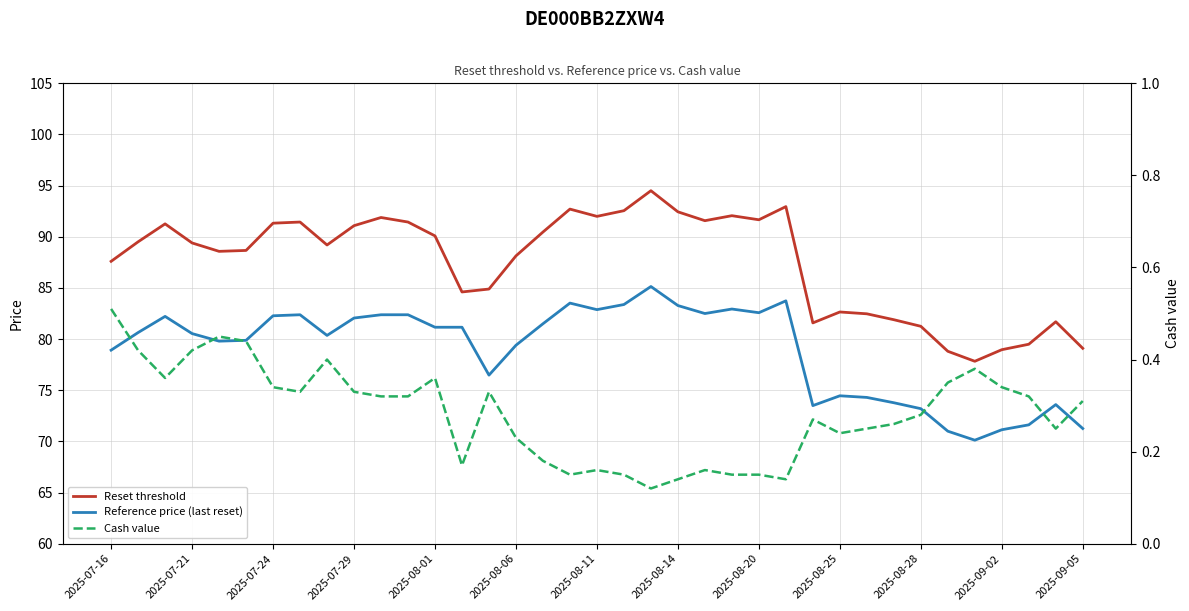

What is the sum of the Reference price (last reset) values at 24 and 2025-07-24?

164.8